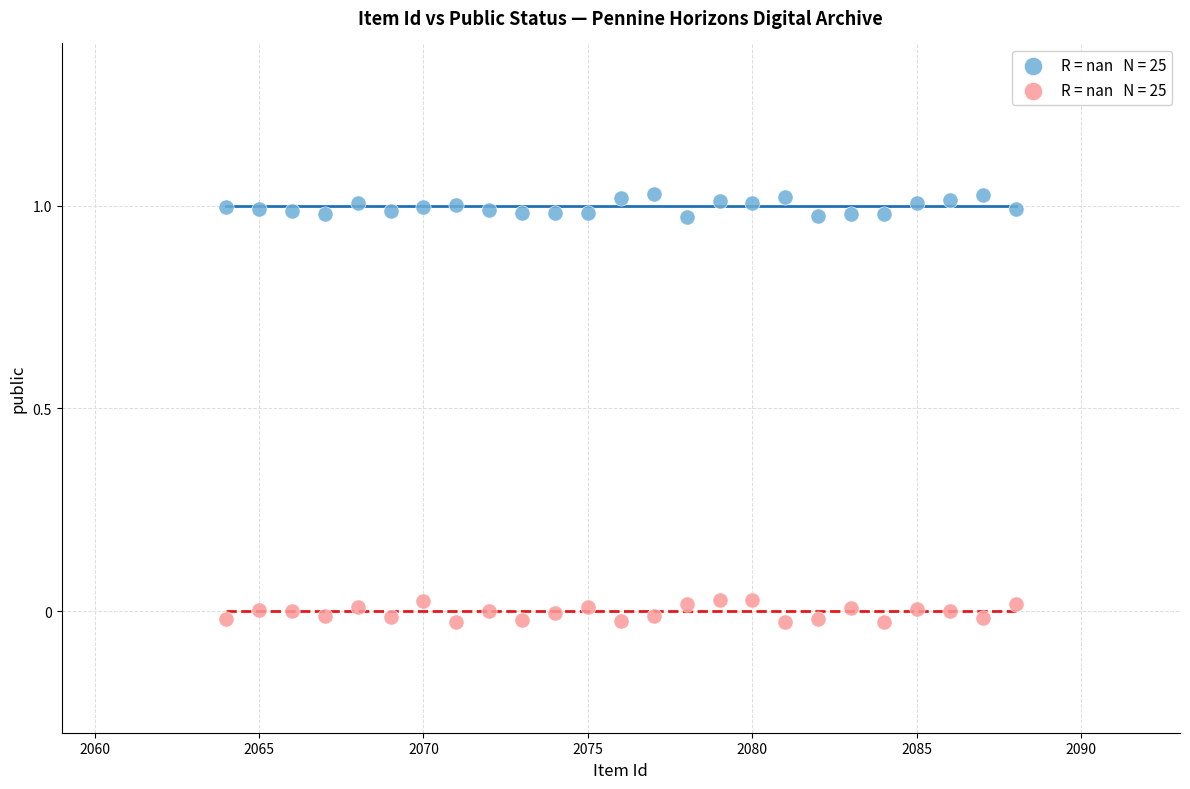

Across all data points, what is the range of X values (max minus min)?

24.0